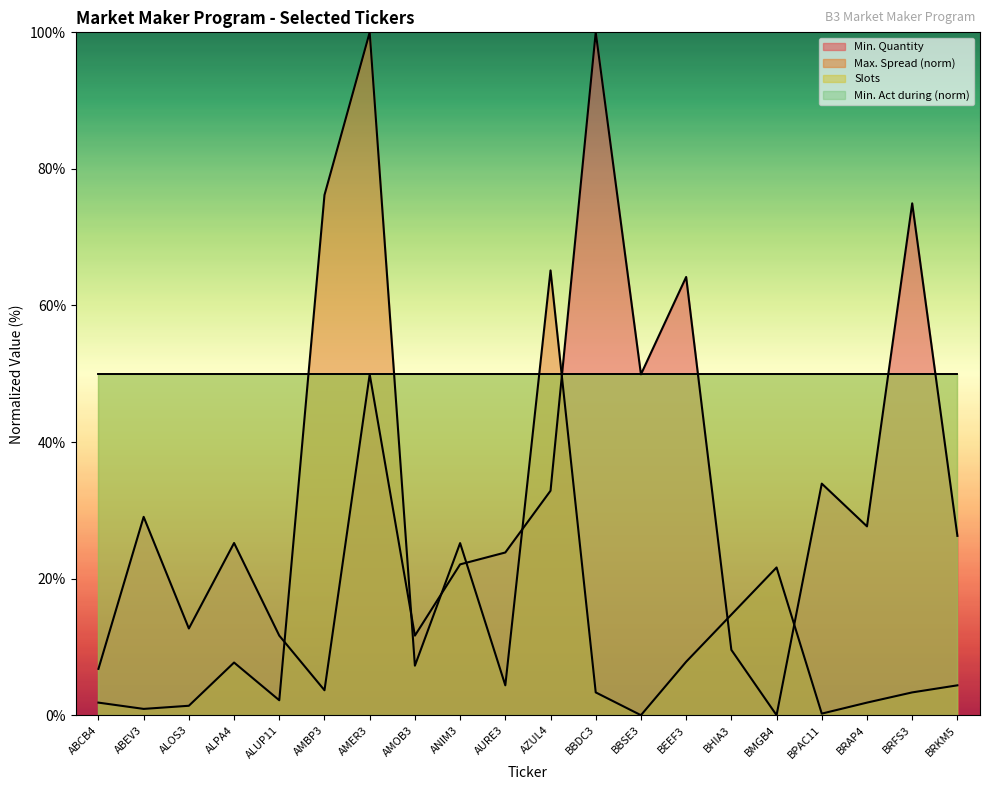

How many times do Min. Quantity and Max. Spread cross each other?

8